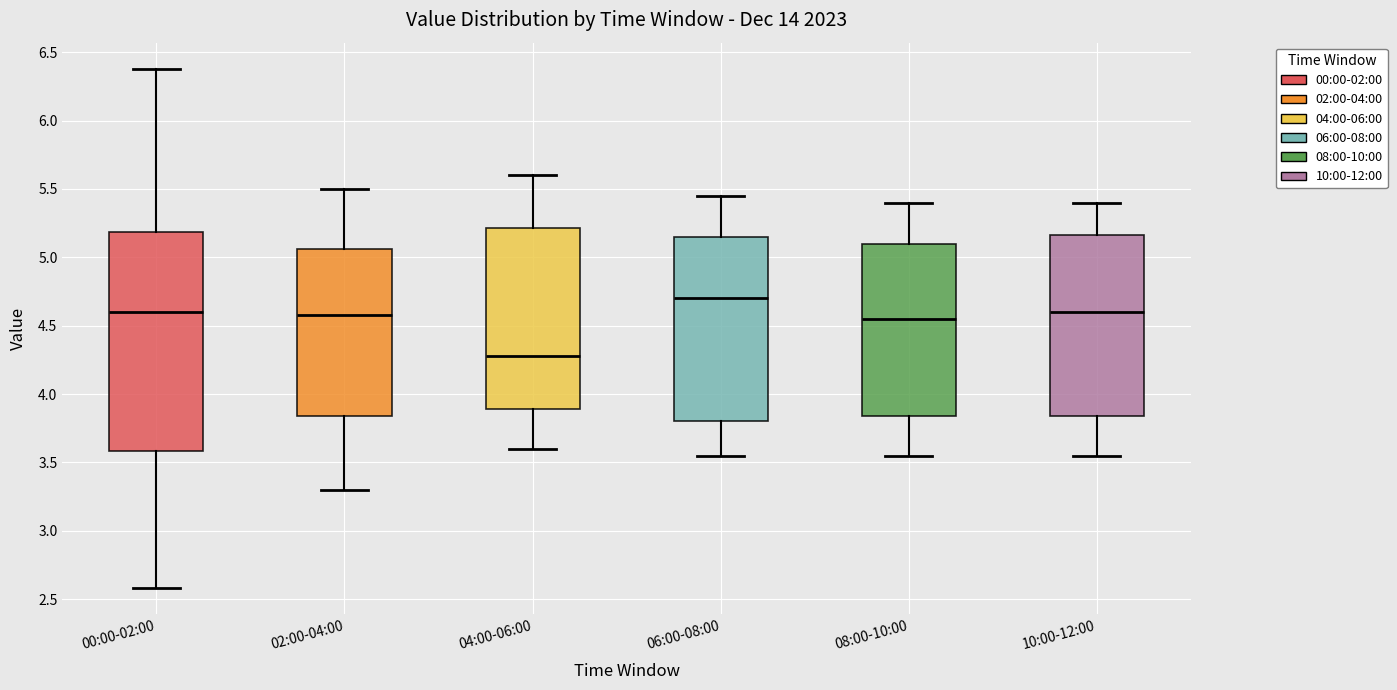

Reading left to right, transcribe this box plot: for each box, give where its median line is, the range the box spans, and where its two whiskers end, as read against the y-axis. The values are not printed on the chart, so give them approximately, as read against the axis.

00:00-02:00: median 4.60, box 3.60 to 5.20, whiskers 2.60 to 6.40
02:00-04:00: median 4.60, box 3.85 to 5.05, whiskers 3.30 to 5.50
04:00-06:00: median 4.30, box 3.90 to 5.20, whiskers 3.60 to 5.60
06:00-08:00: median 4.70, box 3.80 to 5.15, whiskers 3.55 to 5.45
08:00-10:00: median 4.55, box 3.85 to 5.10, whiskers 3.55 to 5.40
10:00-12:00: median 4.60, box 3.85 to 5.15, whiskers 3.55 to 5.40